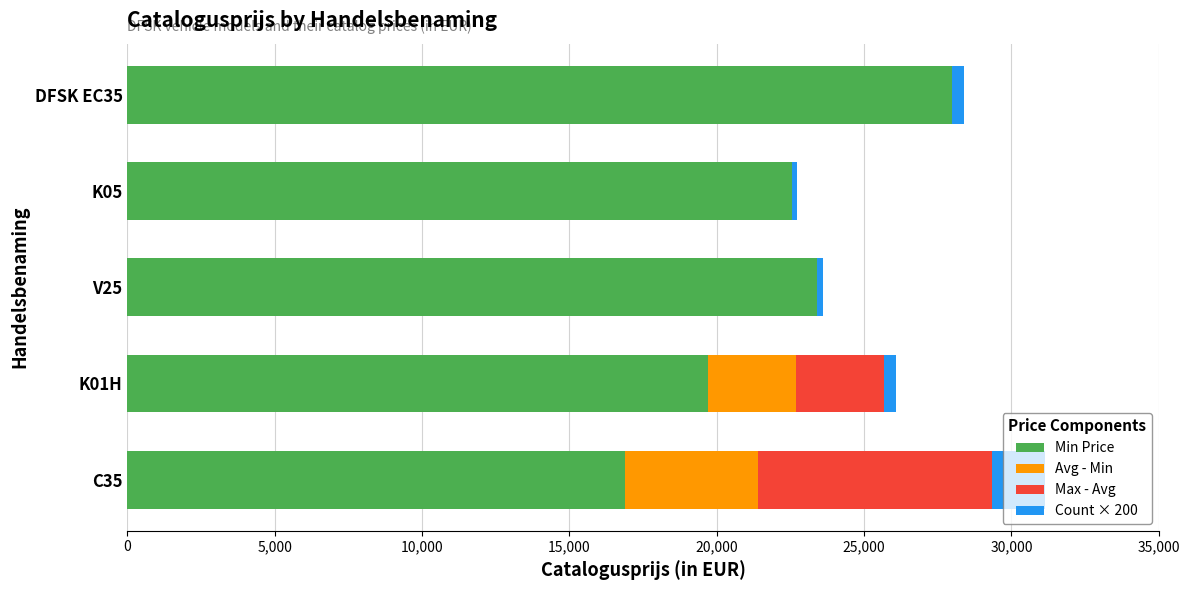

Which category has the highest value in the Min Price series?

DFSK EC35